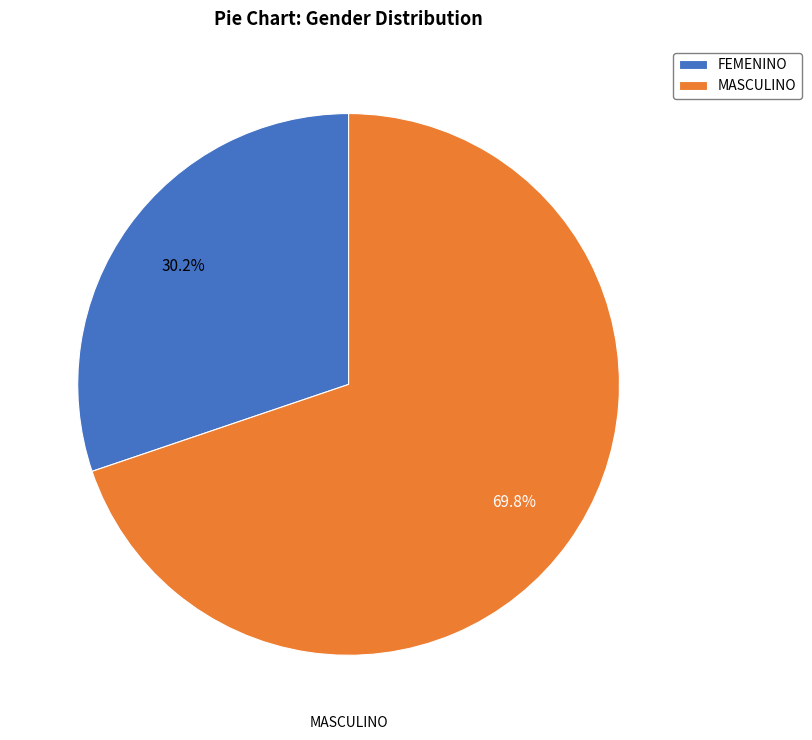

What percentage is the FEMENINO slice, to the nearest percent?

30%